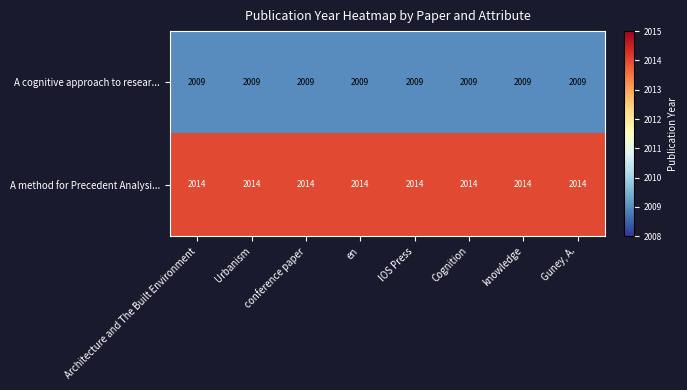

What value does the A method for Precedent Analysi... series have at Cognition?

2014